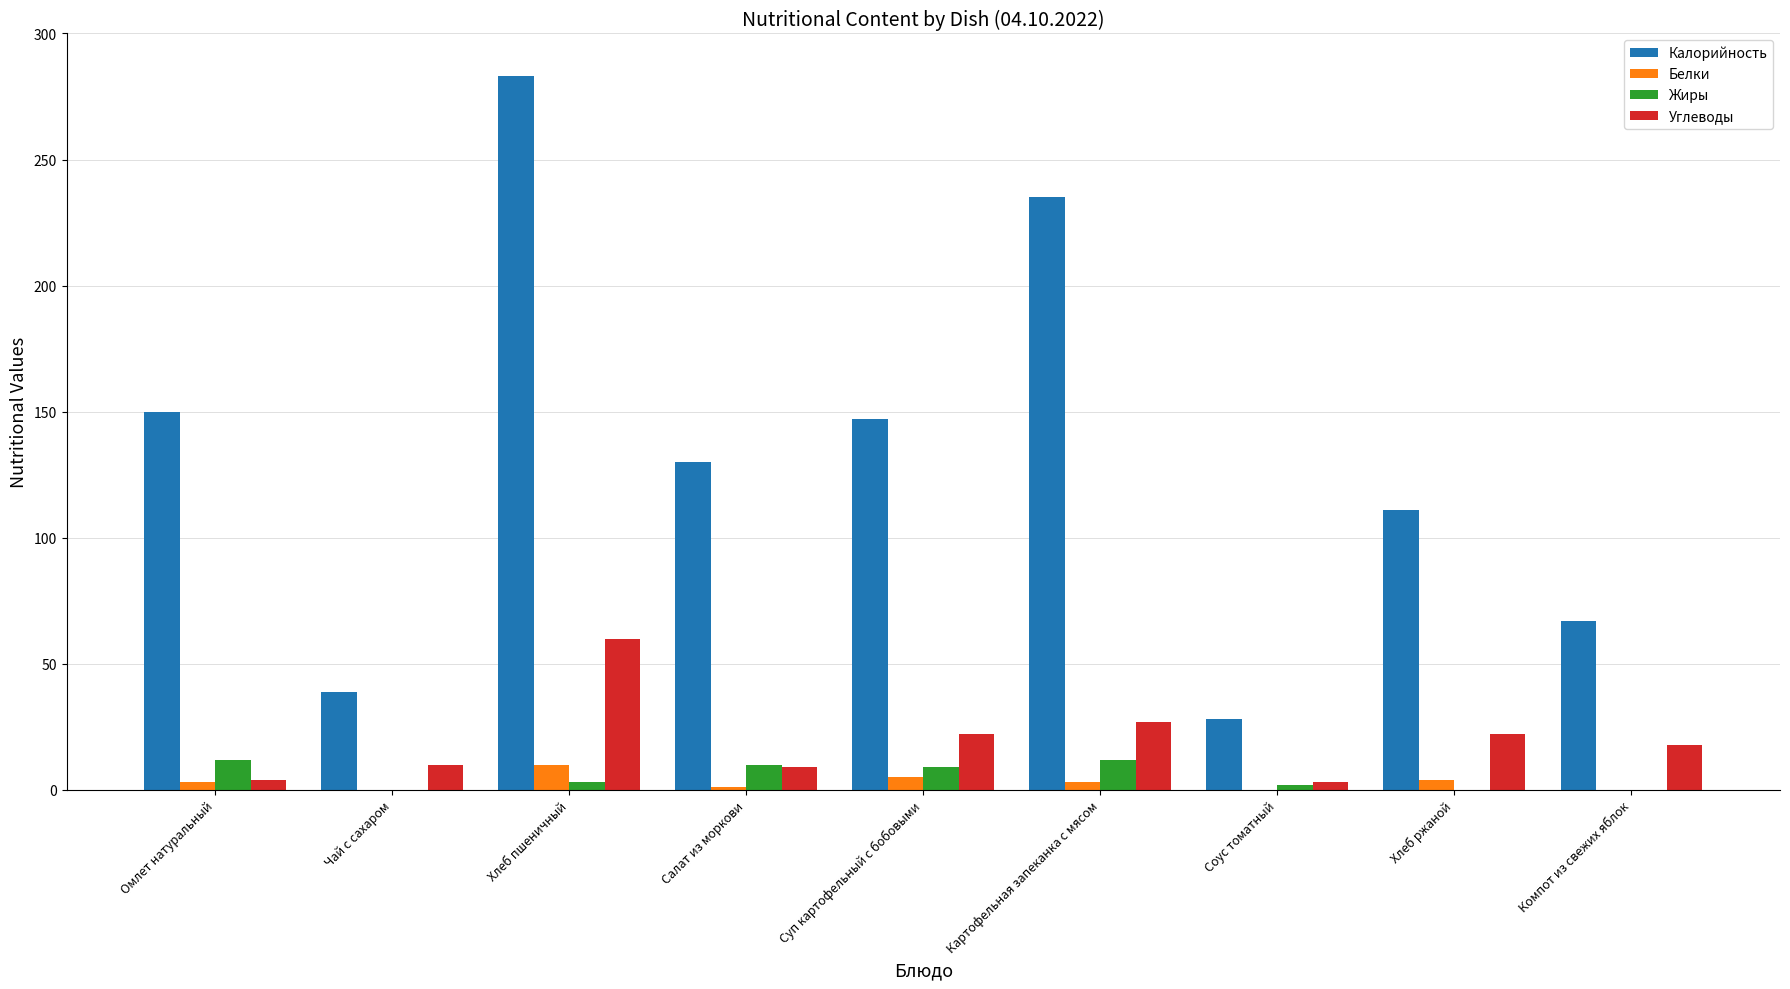

Which category has the highest value in the Калорийность series?

Хлеб пшеничный